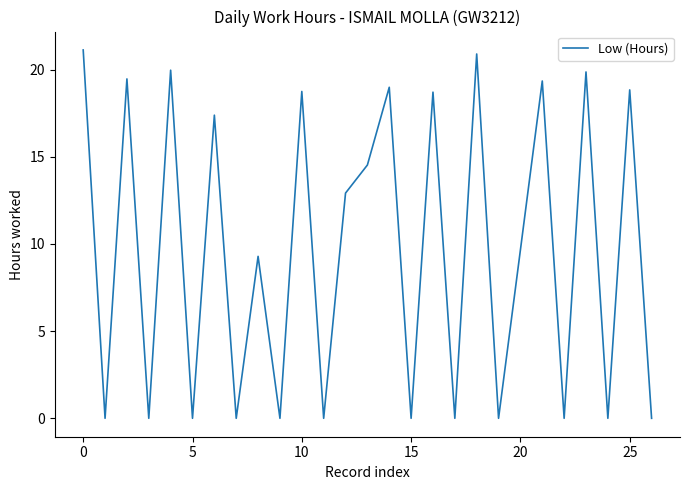

What is the difference between the maximum and minimum values?

21.1